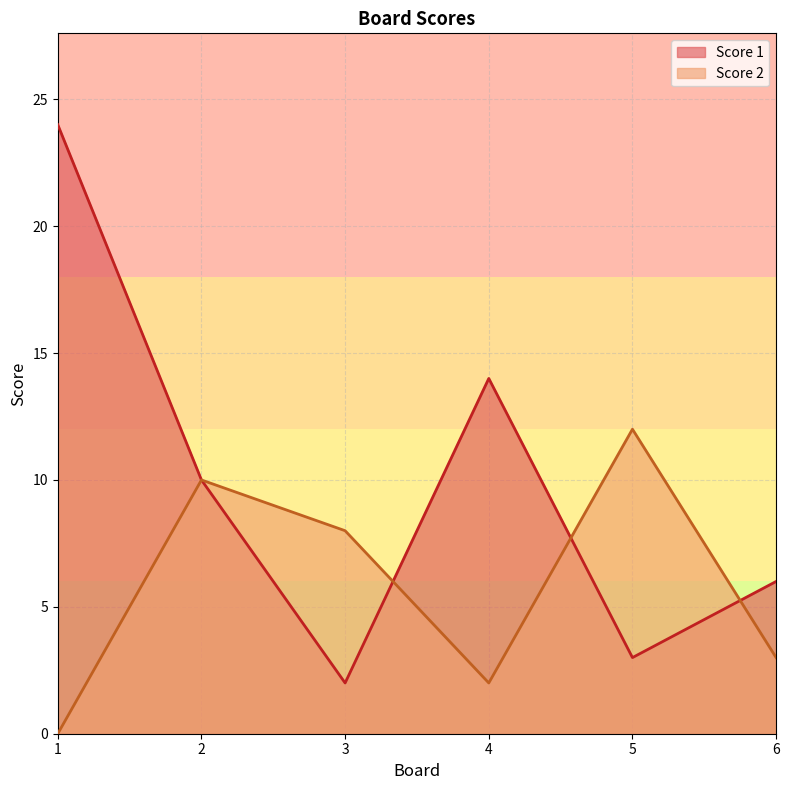

What is the total value across all series at 6?

9